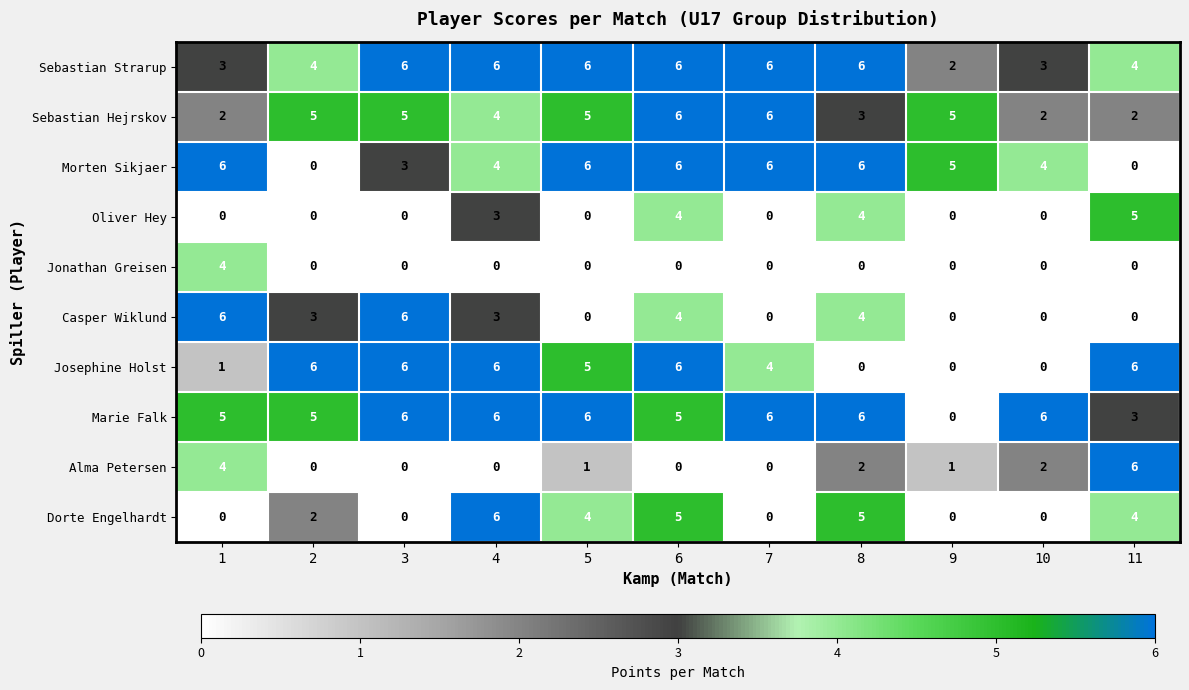

What is the maximum value for Dorte Engelhardt?

6